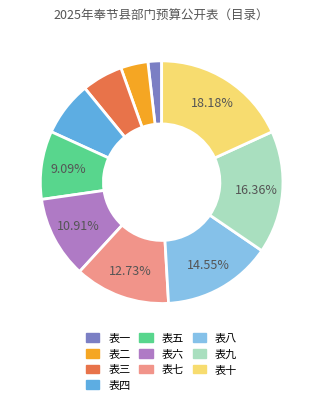

Does any single category account for the majority?

No